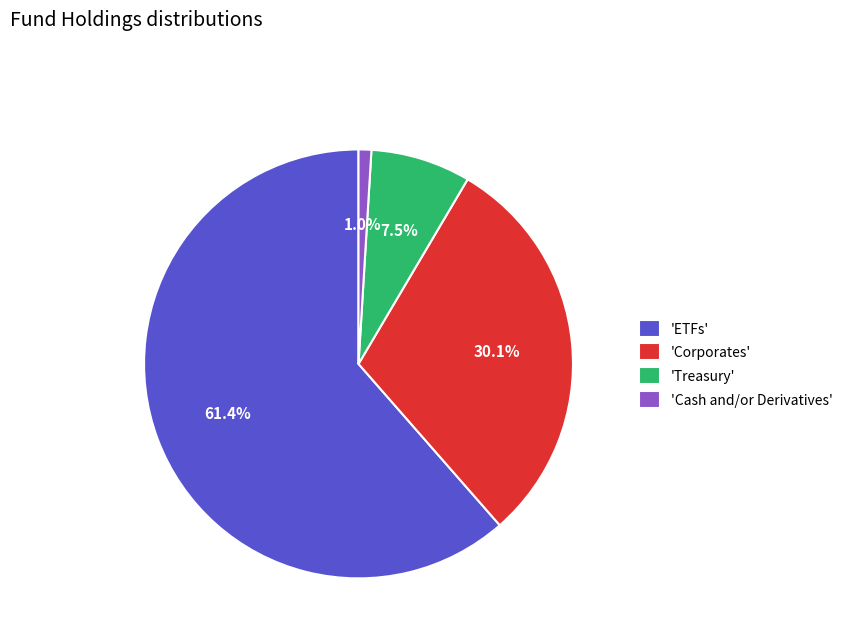

What is the largest slice in the pie chart?

'ETFs'